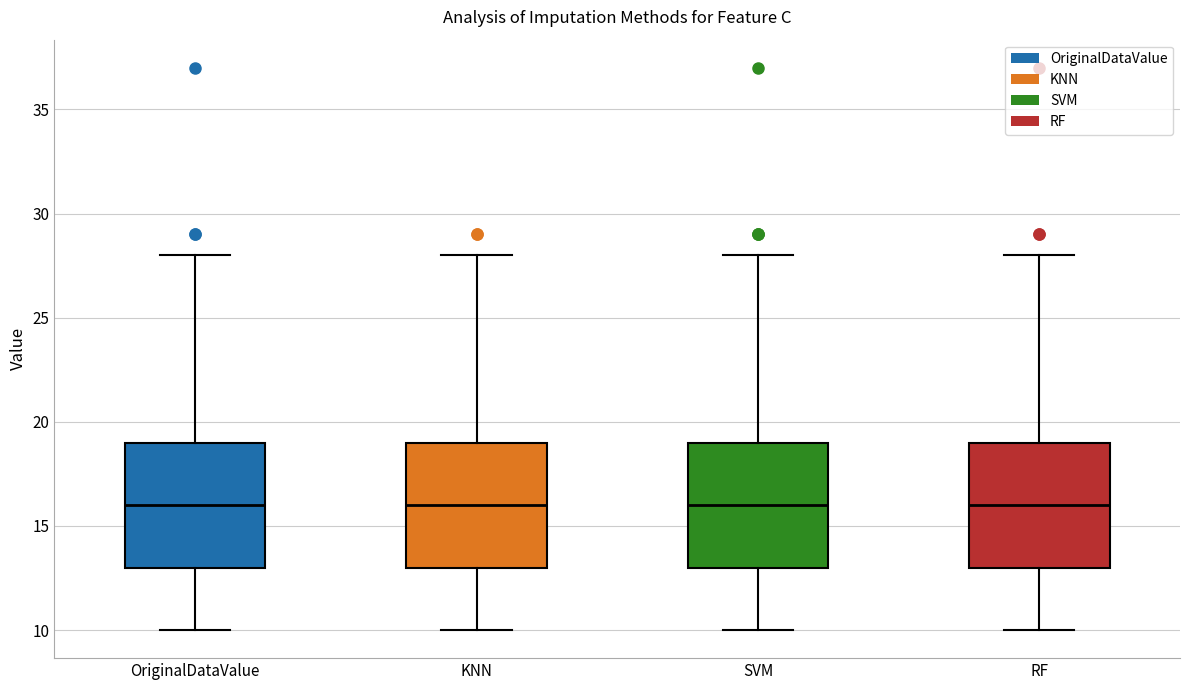

Reading left to right, read every box against the y-axis: the position of its median line, the range the box covers, and the ends of its whiskers. The values are not printed on the chart, so give them approximately, as read against the axis.

OriginalDataValue: median 16, box 13 to 19, whiskers 10 to 28
KNN: median 16, box 13 to 19, whiskers 10 to 28
SVM: median 16, box 13 to 19, whiskers 10 to 28
RF: median 16, box 13 to 19, whiskers 10 to 28